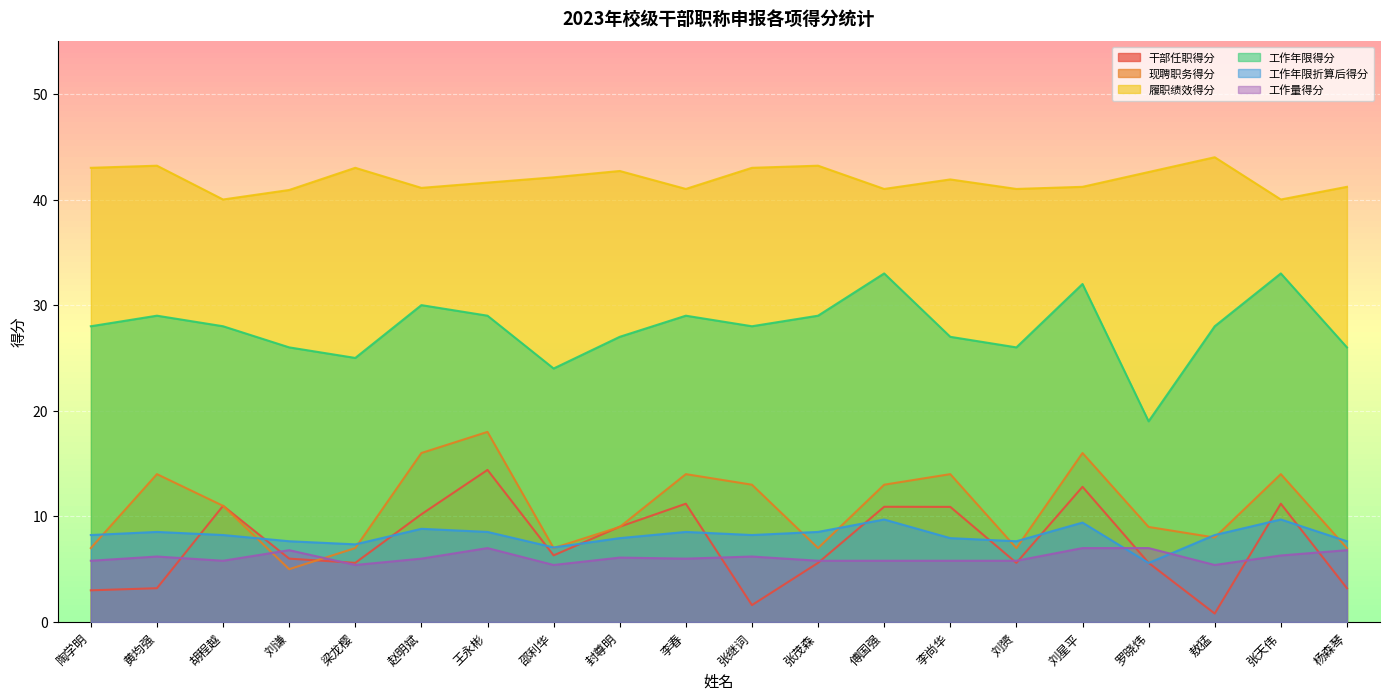

How many interior local valleys does the 履职绩效得分 series have?

6